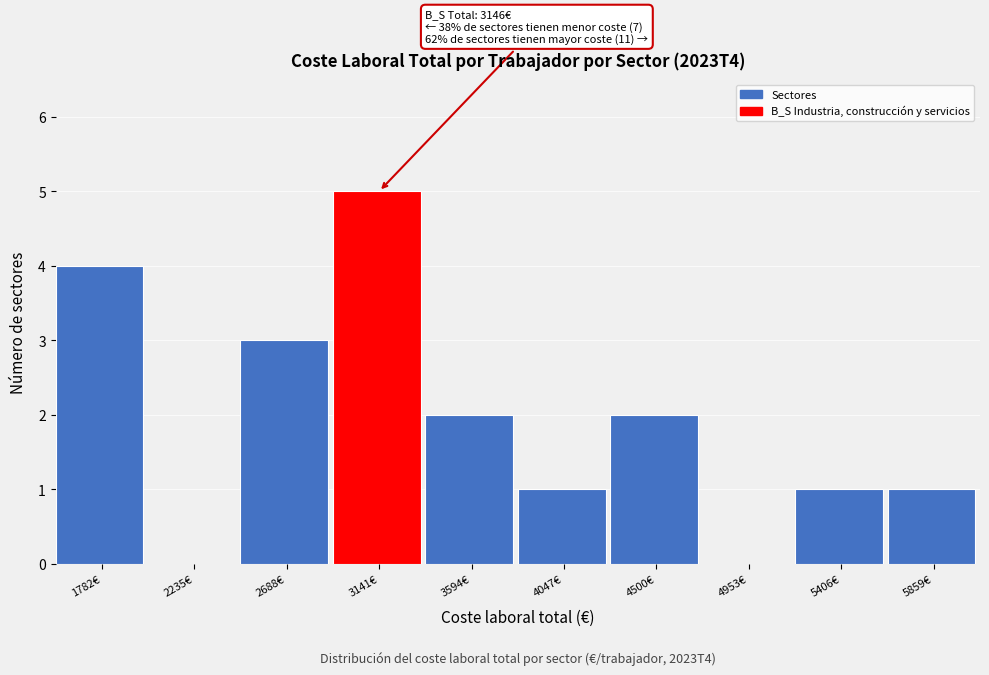

Reading left to right, what are all the values shown in this chart?

1782€=4	2235€=0	2688€=3	3141€=5	3594€=2	4047€=1	4500€=2	4953€=0	5406€=1	5859€=1